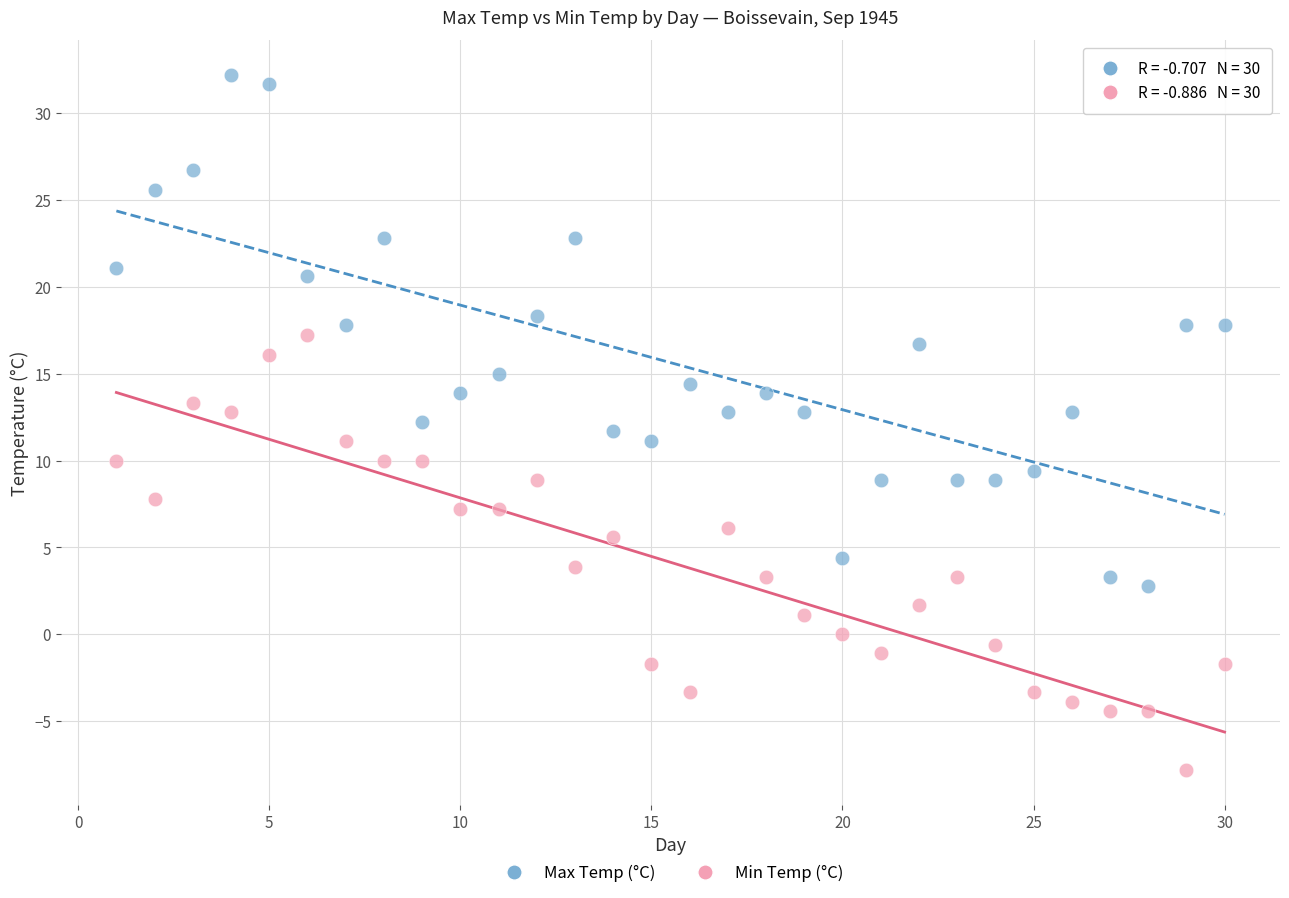

Across all data points, what is the range of X values (max minus min)?

29.0